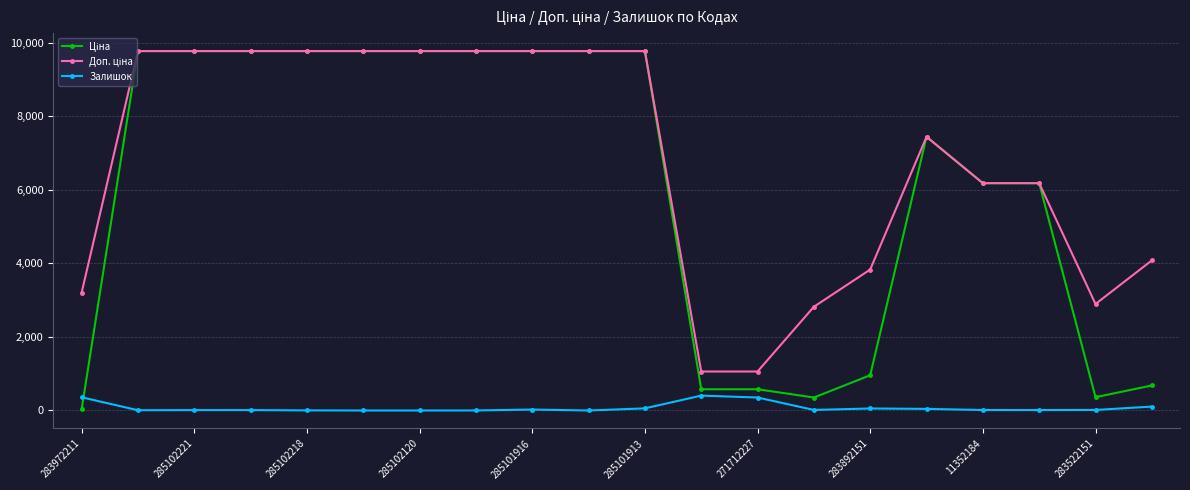

At how many categories does at least one series exceed 9310?

10